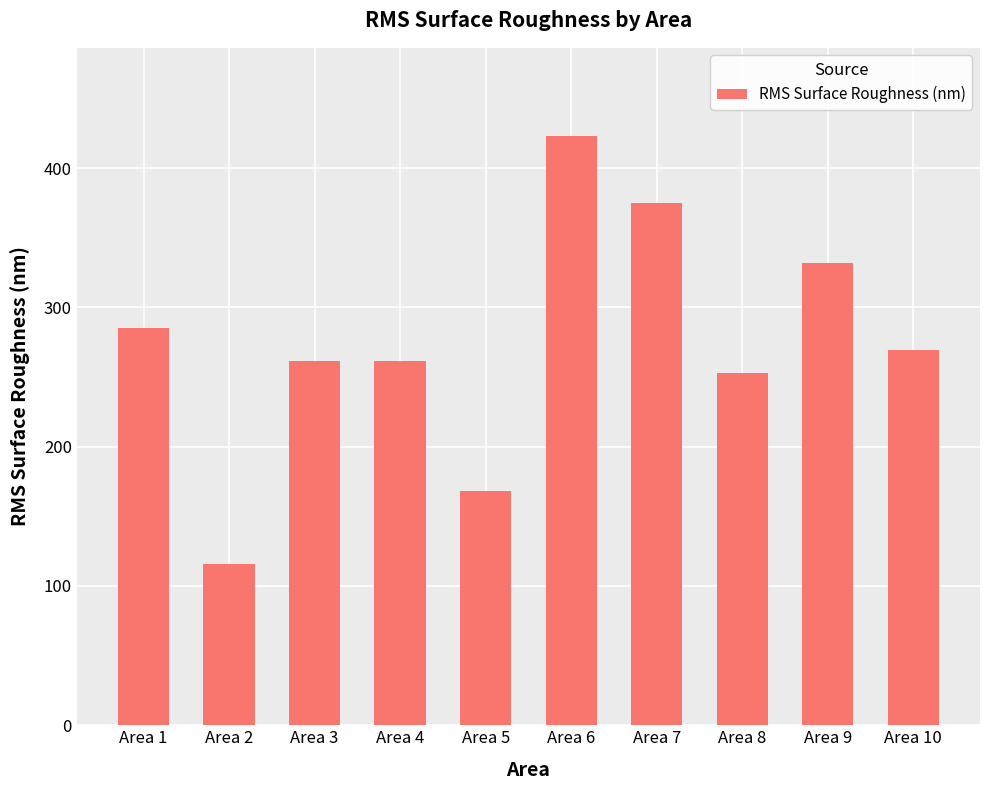

What is the value of the 10th bar from the left?

269.2